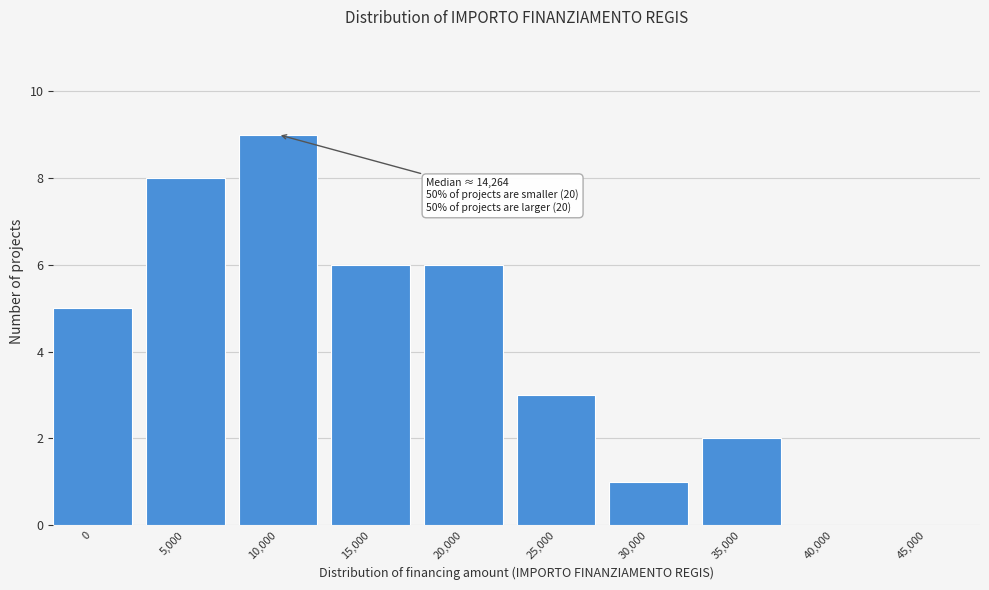

Reading right to left, what are all the values shown in this chart?

45,000=0	40,000=0	35,000=2	30,000=1	25,000=3	20,000=6	15,000=6	10,000=9	5,000=8	0=5